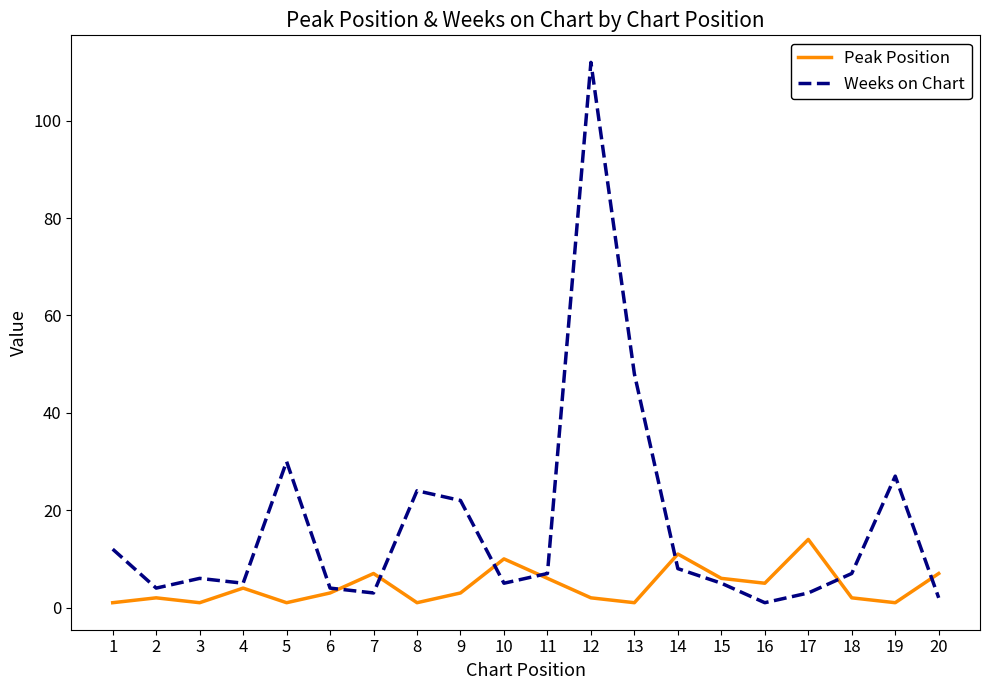

How many interior local peaks does the Peak Position series have?

6